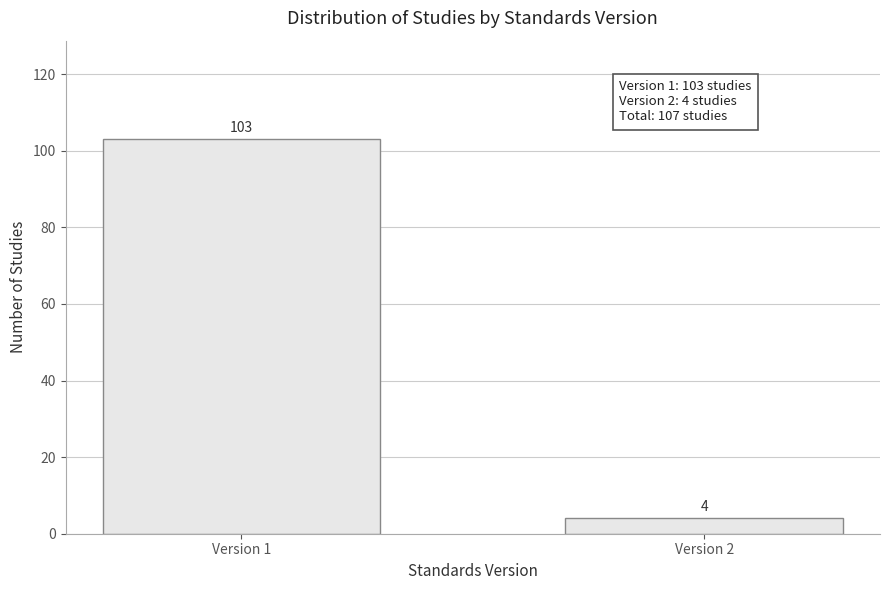

Reading left to right, list all the values displayed in this chart.

103	4